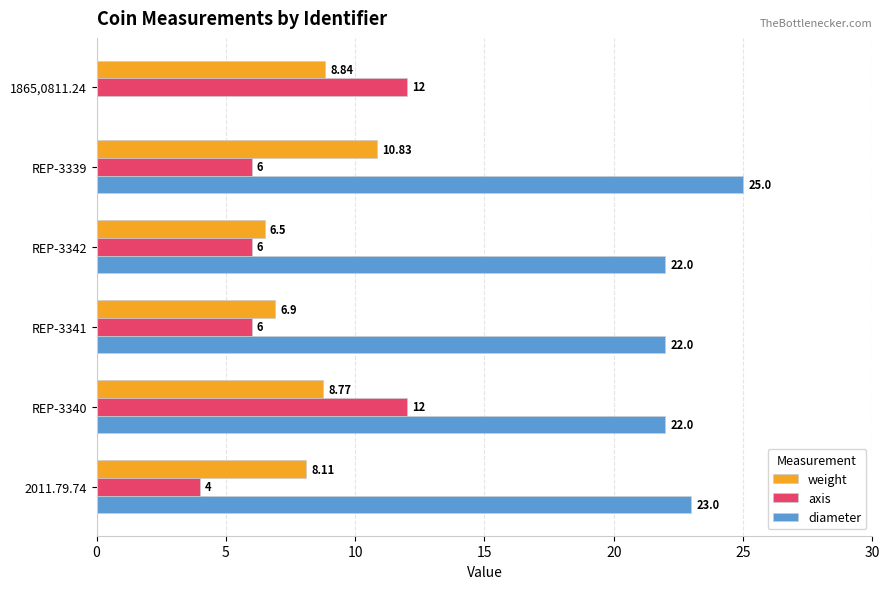

Which series has the widest spread of values?

diameter